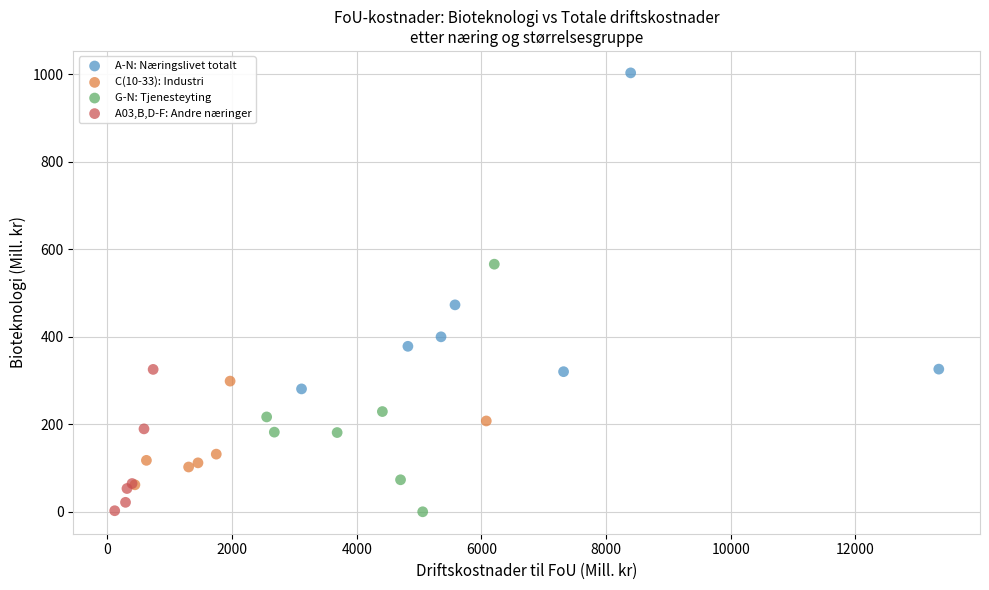

Which series reaches the maximum Y coordinate?

A-N: Næringslivet totalt